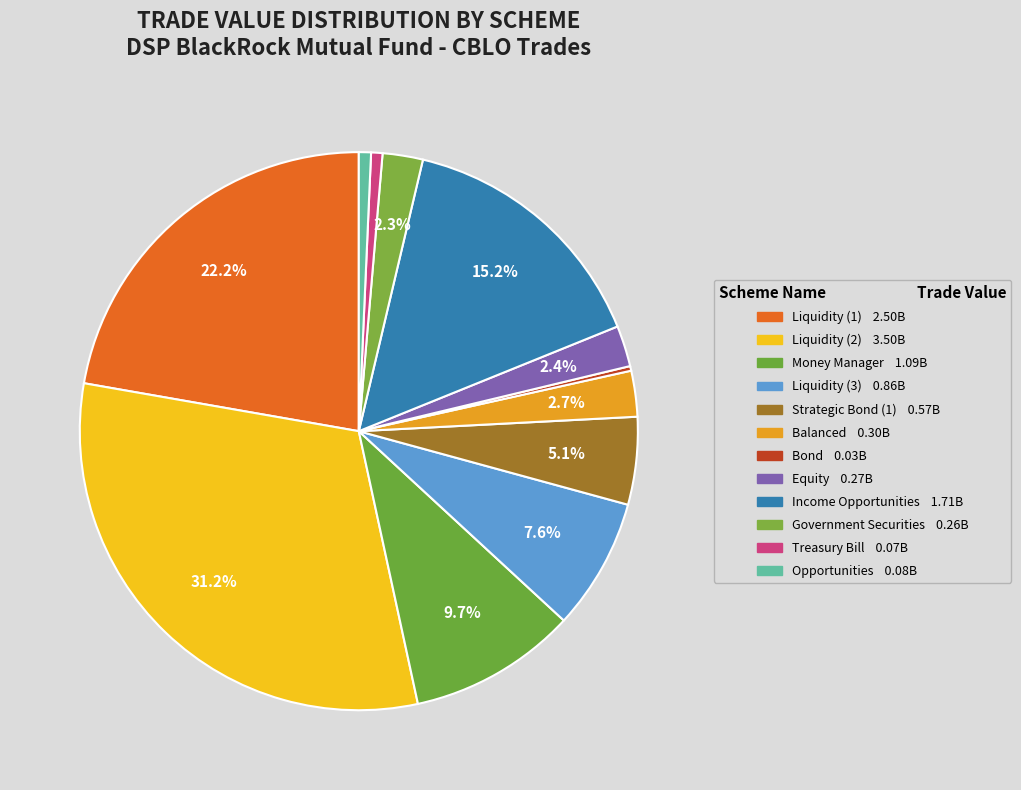

To the nearest percent, what is the average slice percentage?

8%